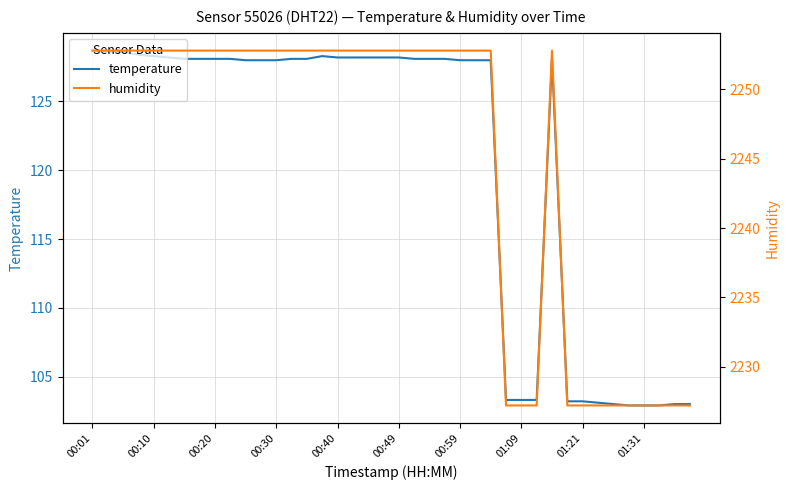

What value does the temperature series have at 34?

103.0